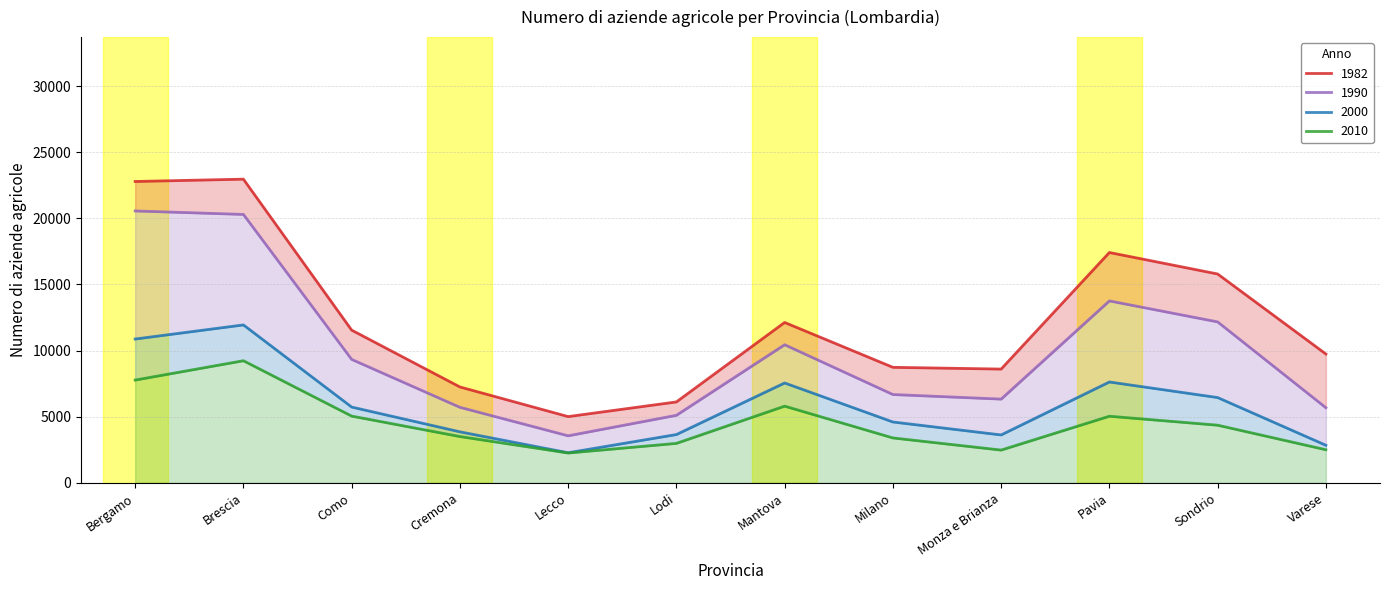

Which category has the highest value across all series?

Brescia